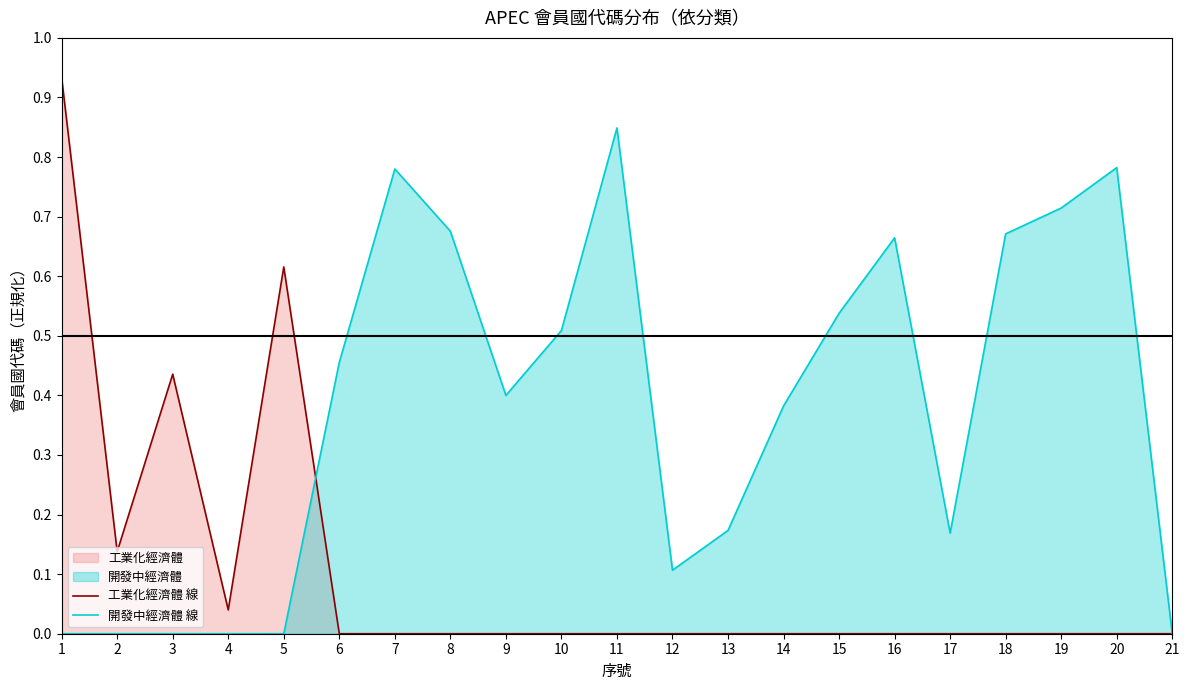

After their last crossing, which series has the higher values: 工業化經濟體 線 or 開發中經濟體 線?

開發中經濟體 線